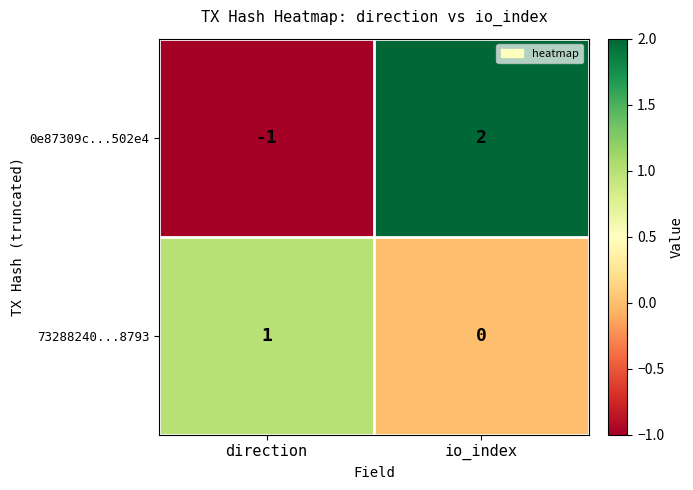

Is it true that 73288240...8793 equals 1 at direction?

True